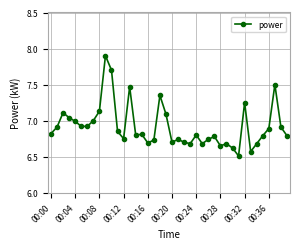

What is the smallest value displayed?

6.5